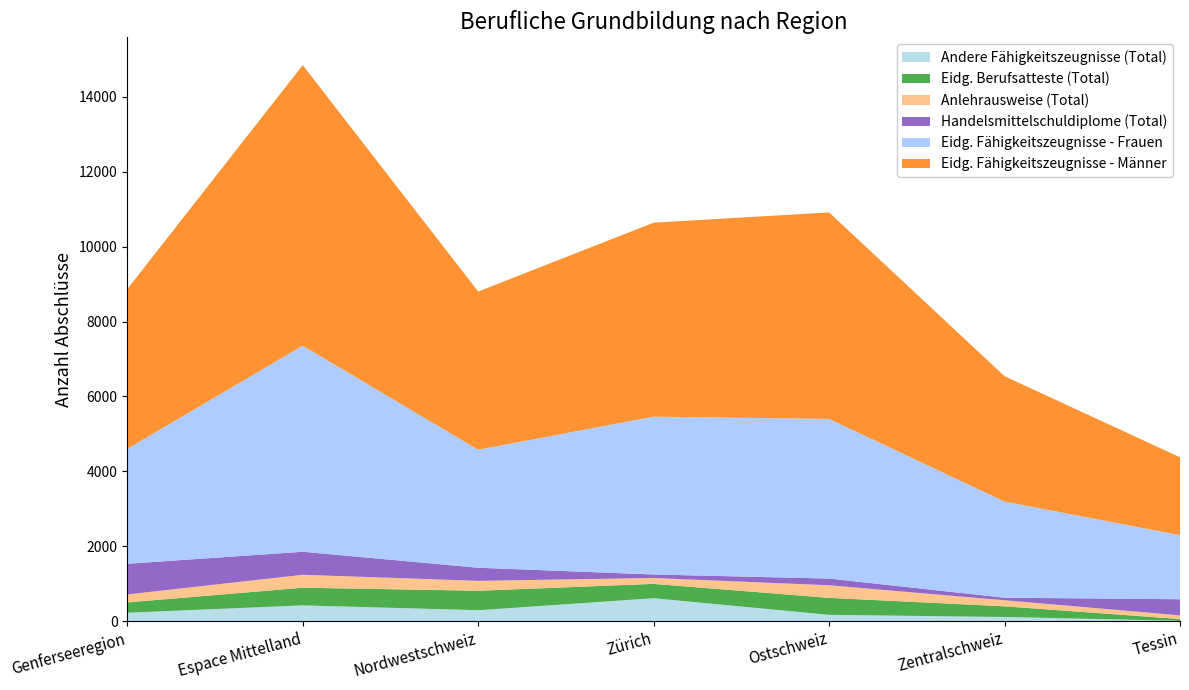

Reading left to right, list all the values displayed in this chart.

Andere Fähigkeitszeugnisse (Total): Genferseeregion=225	Espace Mittelland=421	Nordwestschweiz=292	Zürich=612	Ostschweiz=169	Zentralschweiz=111	Tessin=10
Eidg. Berufsatteste (Total): Genferseeregion=275	Espace Mittelland=472	Nordwestschweiz=520	Zürich=383	Ostschweiz=453	Zentralschweiz=285	Tessin=47
Anlehrausweise (Total): Genferseeregion=213	Espace Mittelland=345	Nordwestschweiz=264	Zürich=157	Ostschweiz=336	Zentralschweiz=162	Tessin=98
Handelsmittelschuldiplome (Total): Genferseeregion=819	Espace Mittelland=615	Nordwestschweiz=350	Zürich=94	Ostschweiz=179	Zentralschweiz=68	Tessin=430
Eidg. Fähigkeitszeugnisse - Frauen: Genferseeregion=3069	Espace Mittelland=5503	Nordwestschweiz=3151	Zürich=4214	Ostschweiz=4263	Zentralschweiz=2568	Tessin=1711
Eidg. Fähigkeitszeugnisse - Männer: Genferseeregion=4265	Espace Mittelland=7490	Nordwestschweiz=4223	Zürich=5179	Ostschweiz=5513	Zentralschweiz=3346	Tessin=2079